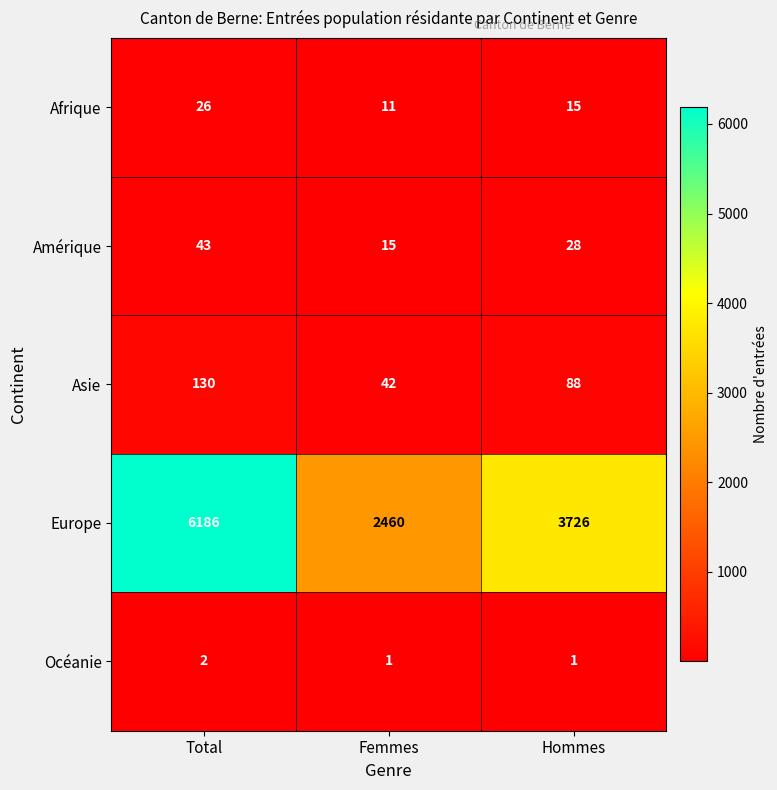

Which series has the widest spread of values?

Europe